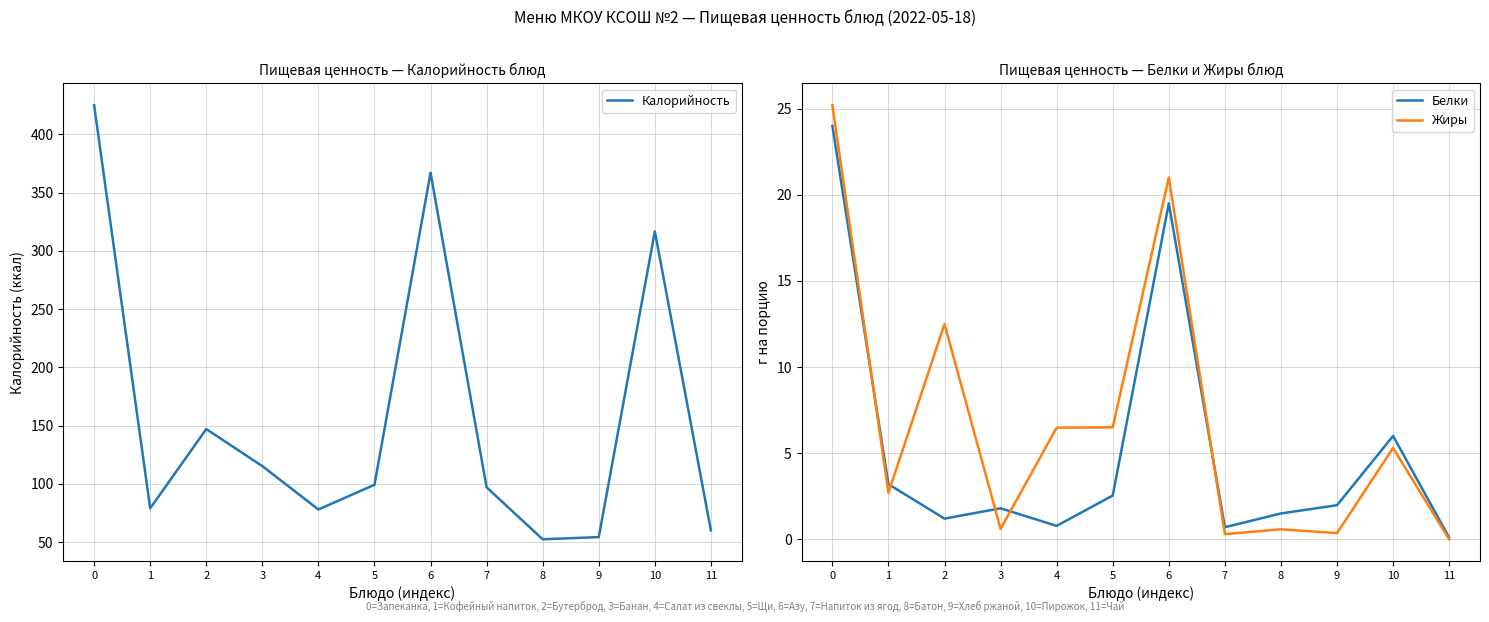

Which category has the lowest value in the Белки series?

11